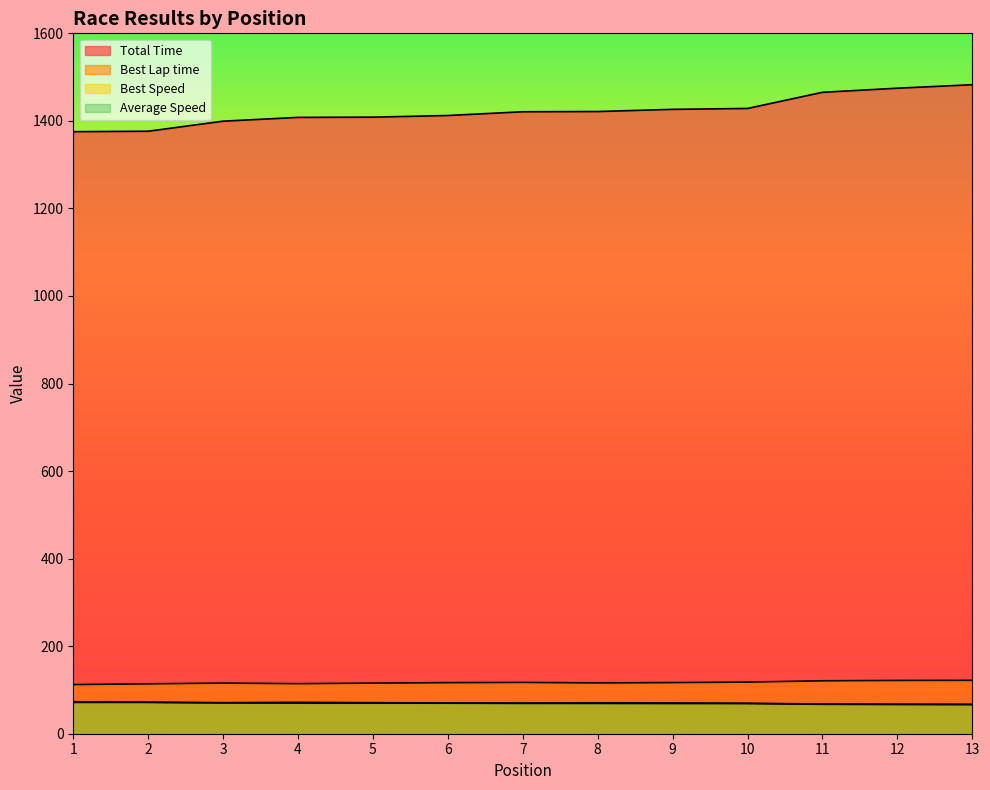

At 5, list the series in order from smallest to largest.

Average Speed, Best Speed, Best Lap time, Total Time